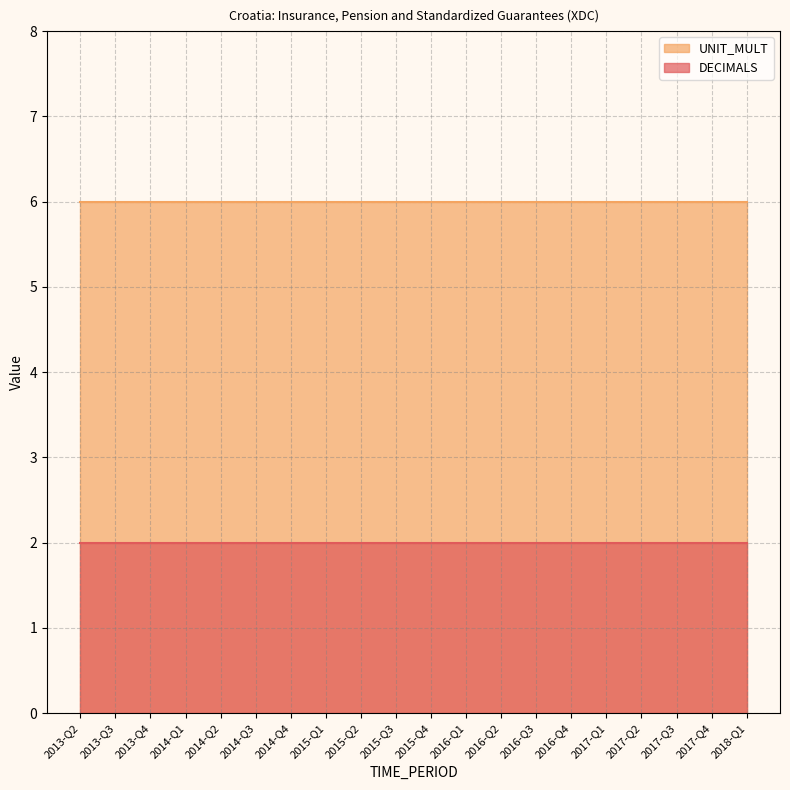

Which has a higher value, 2015-Q3 or 2017-Q4?

2015-Q3